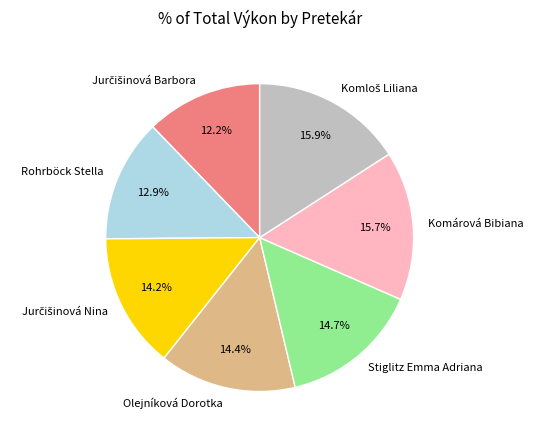

Is Rohrböck Stella the majority of the pie?

No